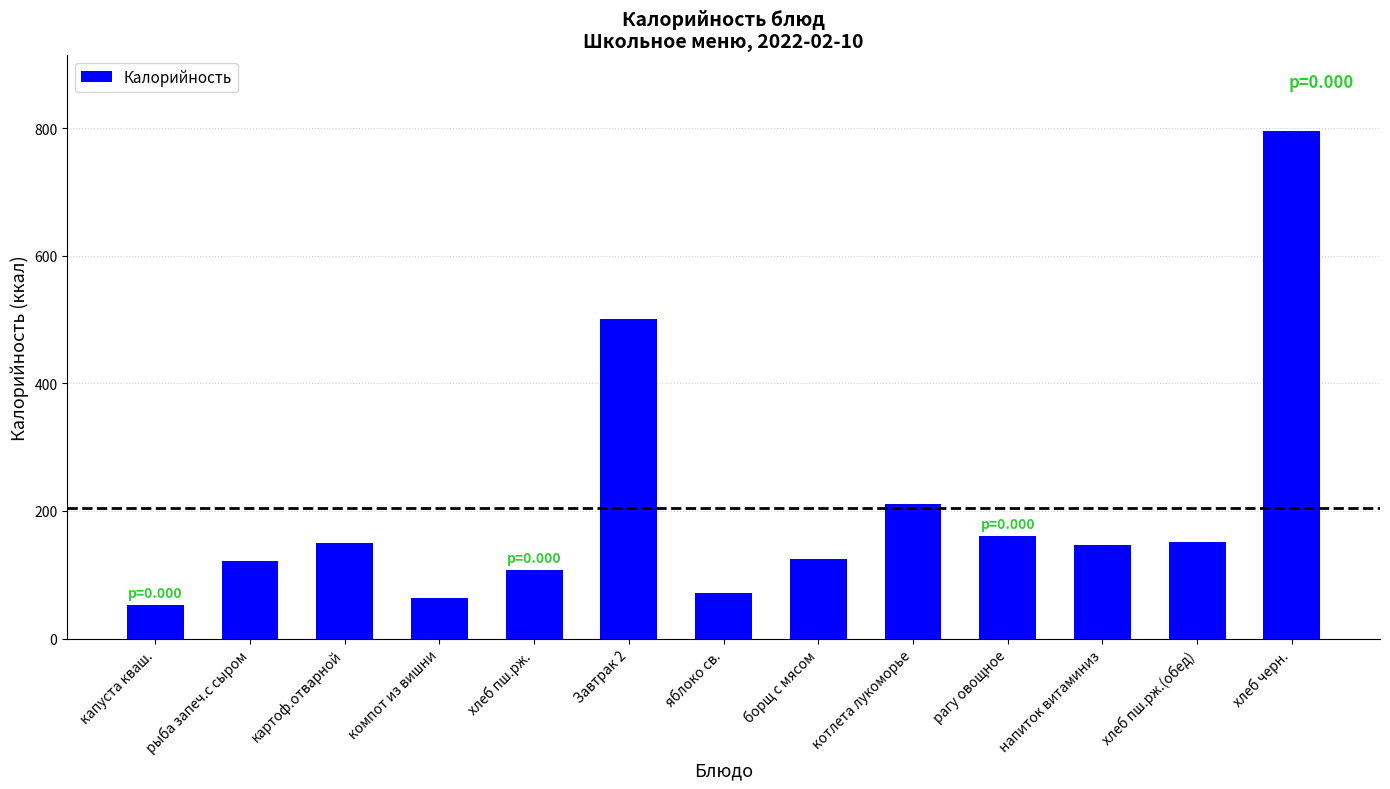

Which category has the lowest value across all series?

капуста кваш.